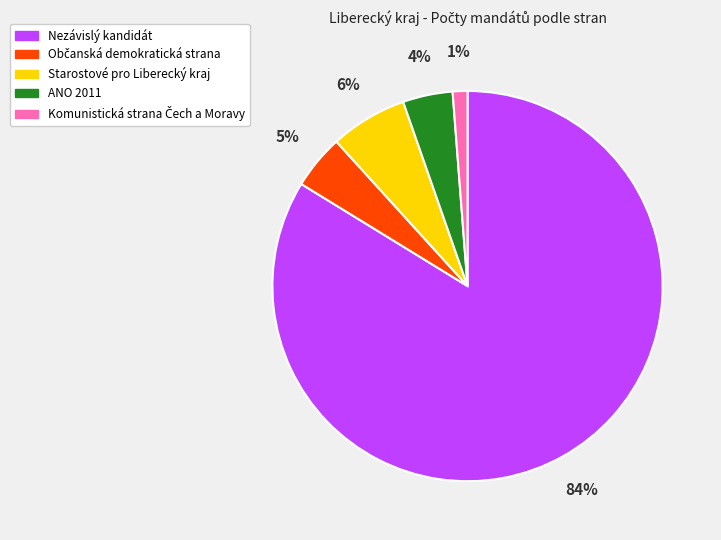

Count the number of slices in the pie.

5